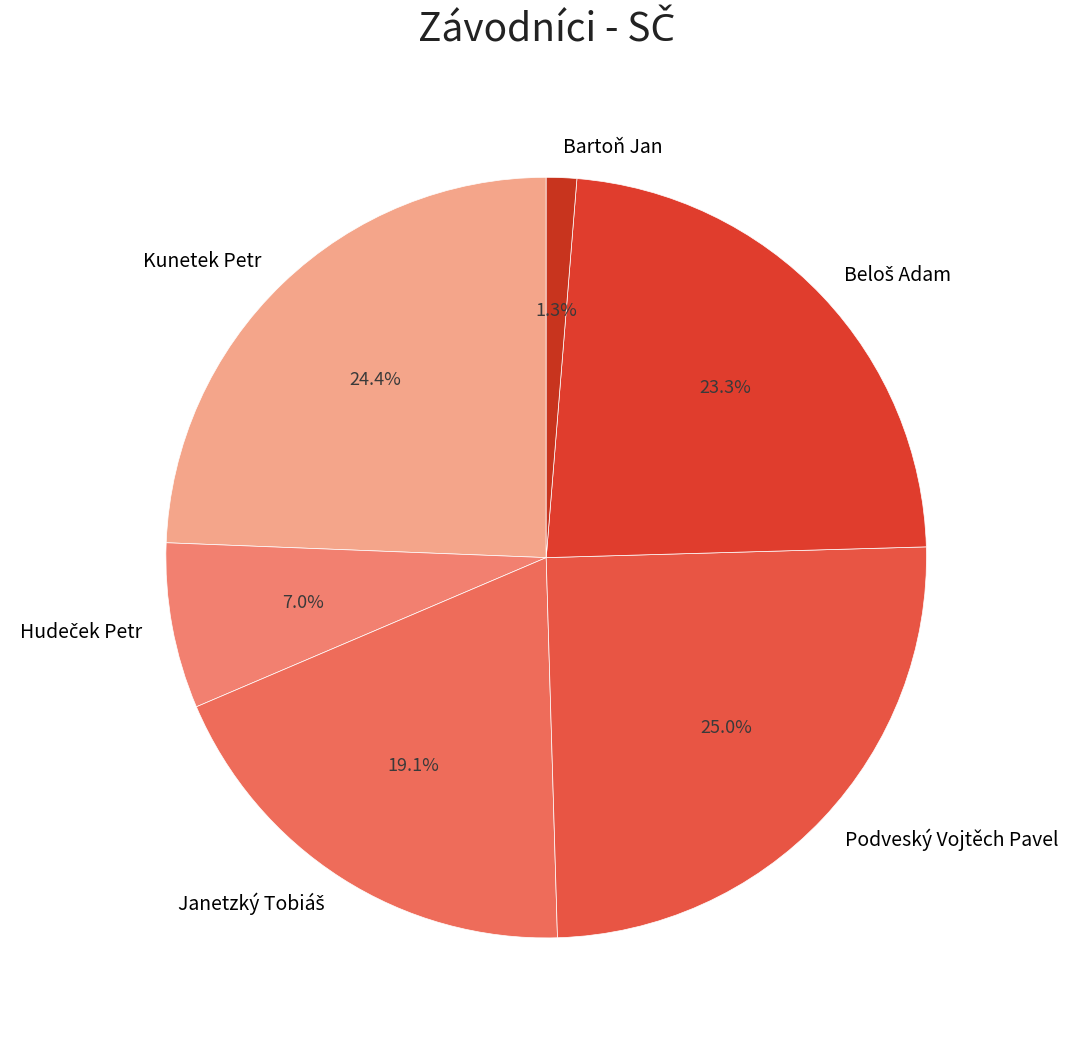

What portion of the pie excludes Bartoň Jan?

98.7%